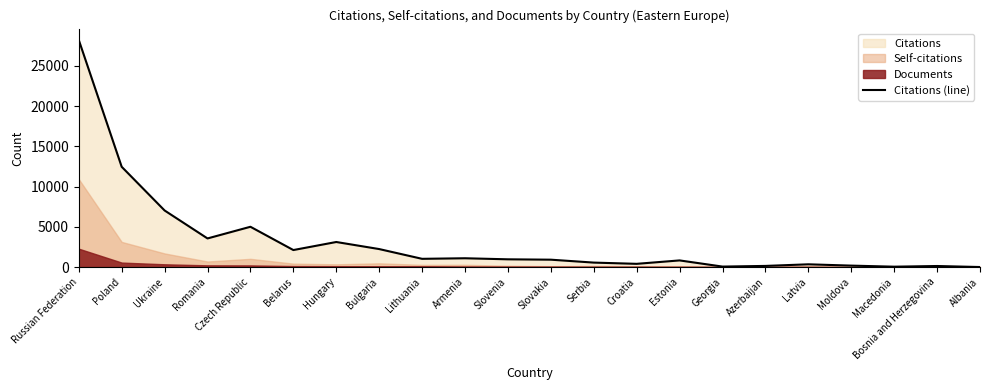

How many categories are shown in the chart?

22